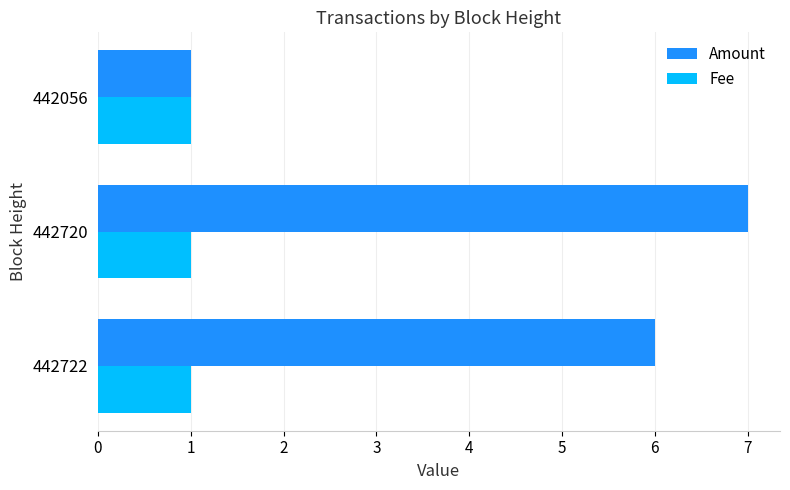

The value of Fee at 442722 is 0. True or false?

False